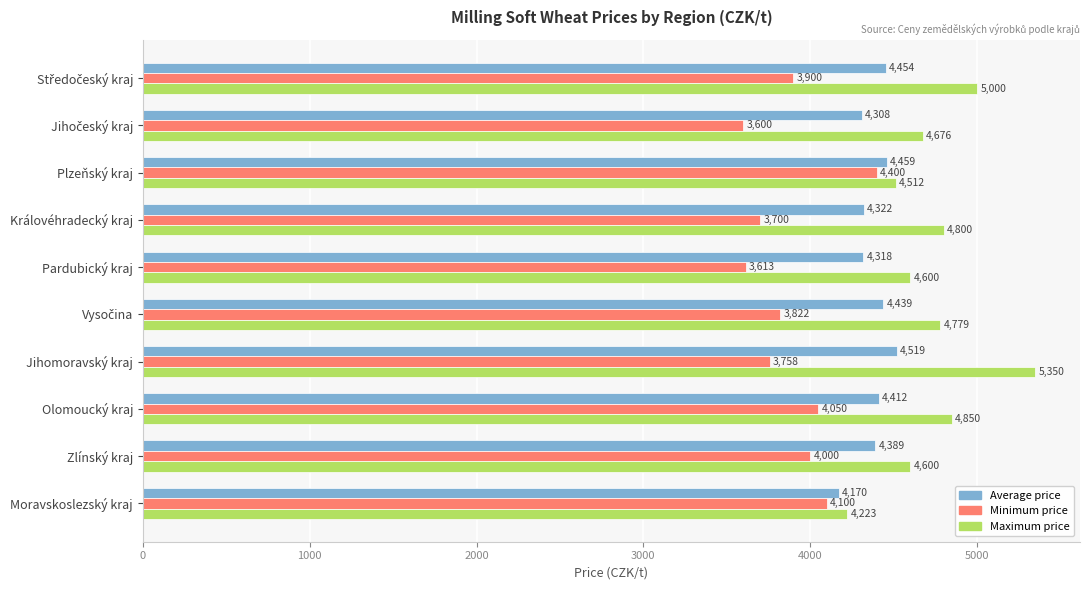

What is the sum of all Average price values?

43790